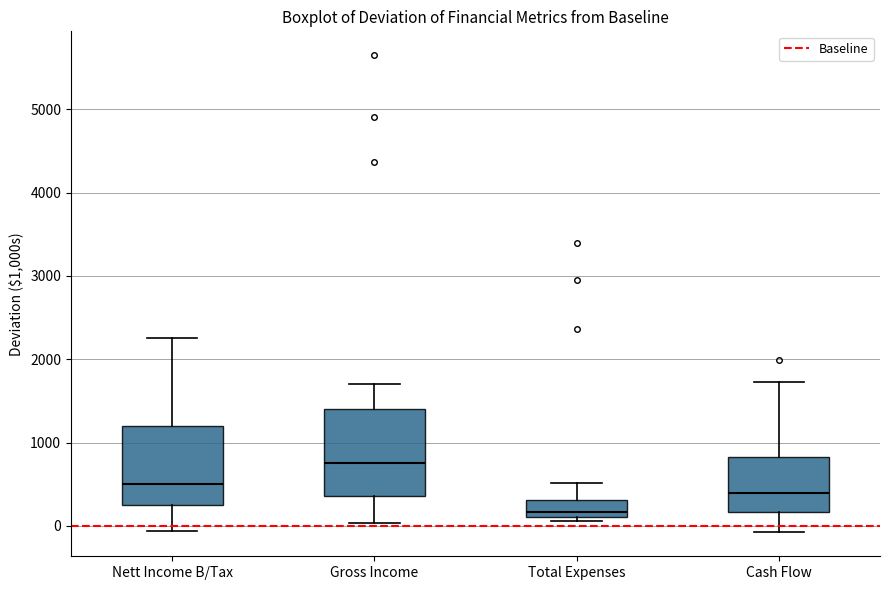

Which box is the tallest, from its lower edge to its upper edge?

Gross Income